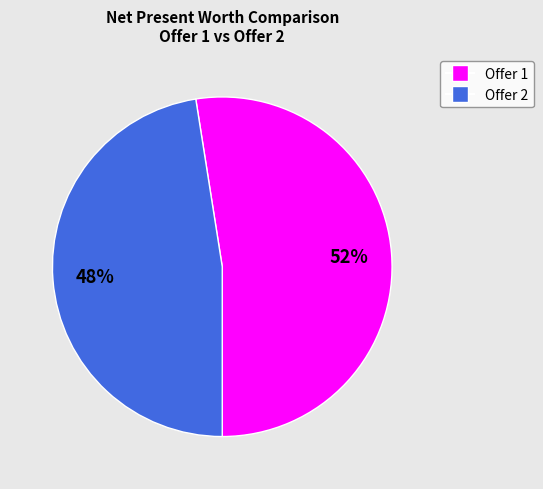

What percentage is the Offer 2 slice, to the nearest percent?

48%